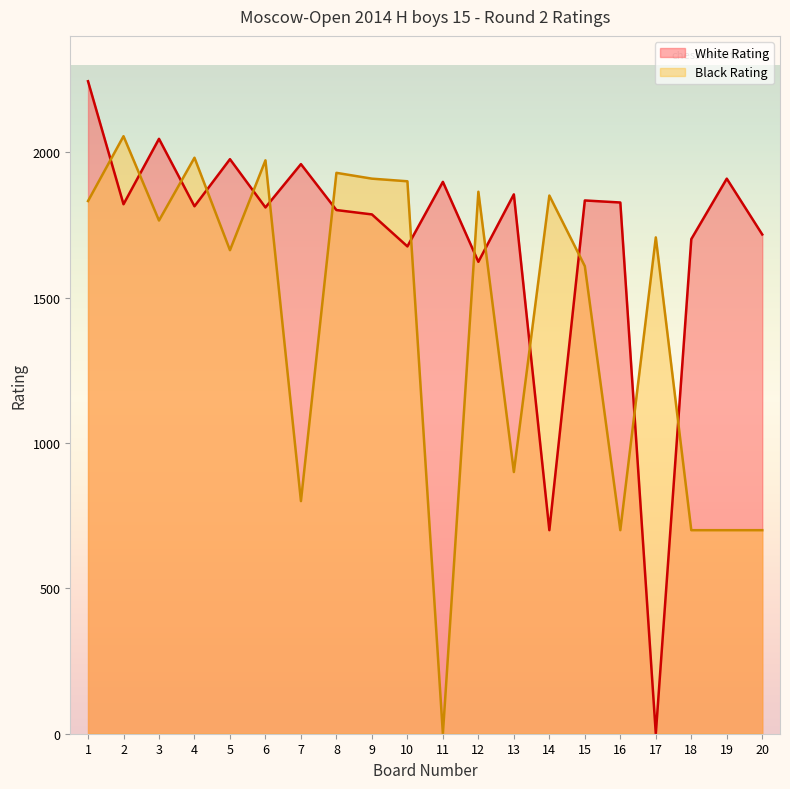

List the labels in order of Black Rating value, largest first.

2, 4, 6, 8, 9, 10, 12, 14, 1, 3, 17, 5, 15, 13, 7, 16, 18, 19, 20, 11